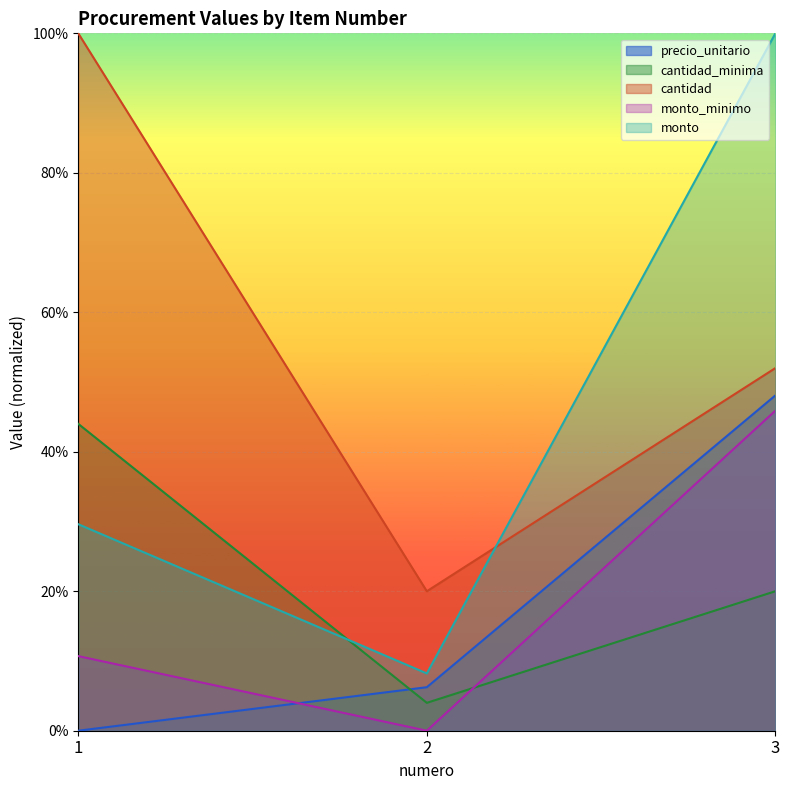

Which series has the largest total across all categories?

cantidad